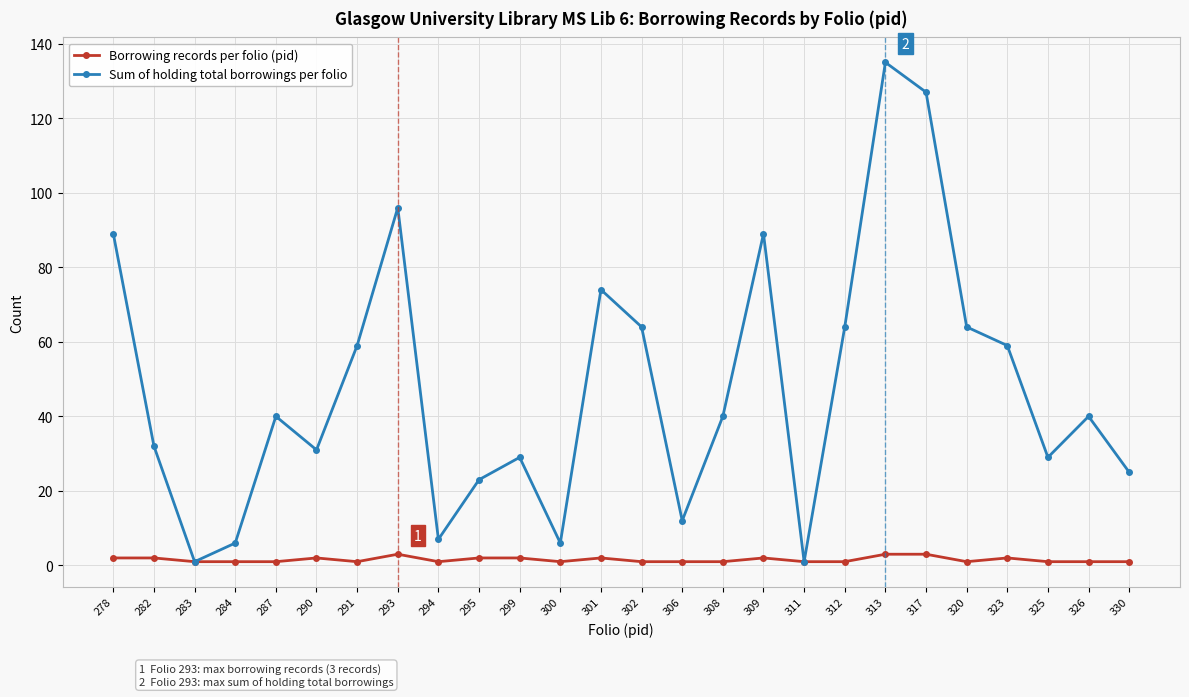

In Sum of holding total borrowings per folio, how many points are higher than both neighbors (excluding endpoints)?

7